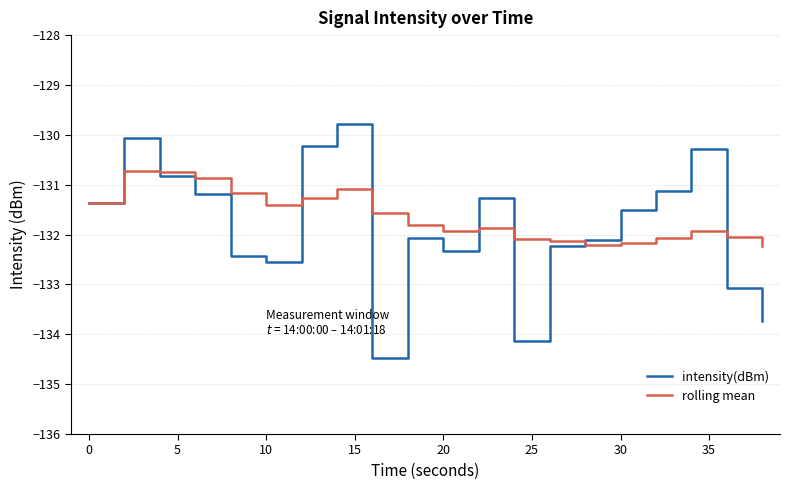

What are all the series names shown in the legend?

intensity(dBm), rolling mean